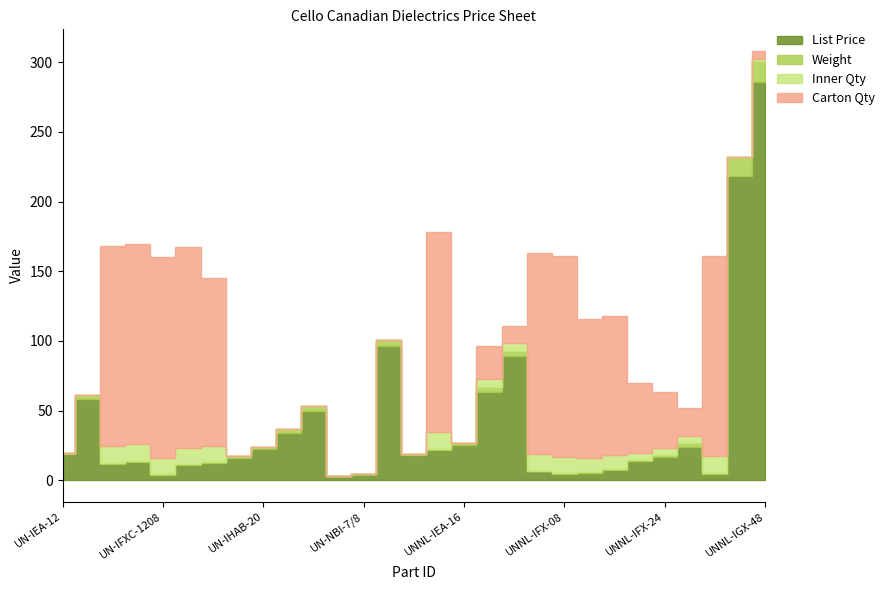

At which category is the sum across all series the highest?

UNNL-IGX-48